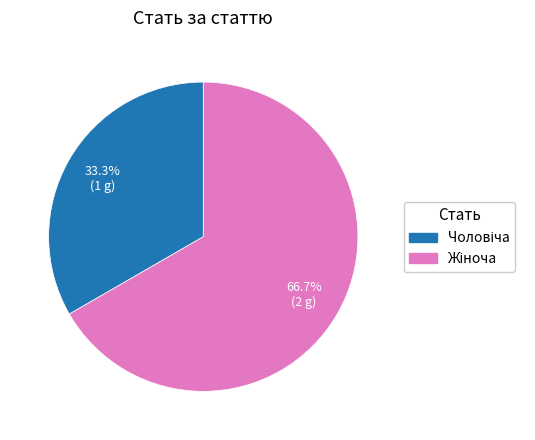

Does any single category account for the majority?

Yes